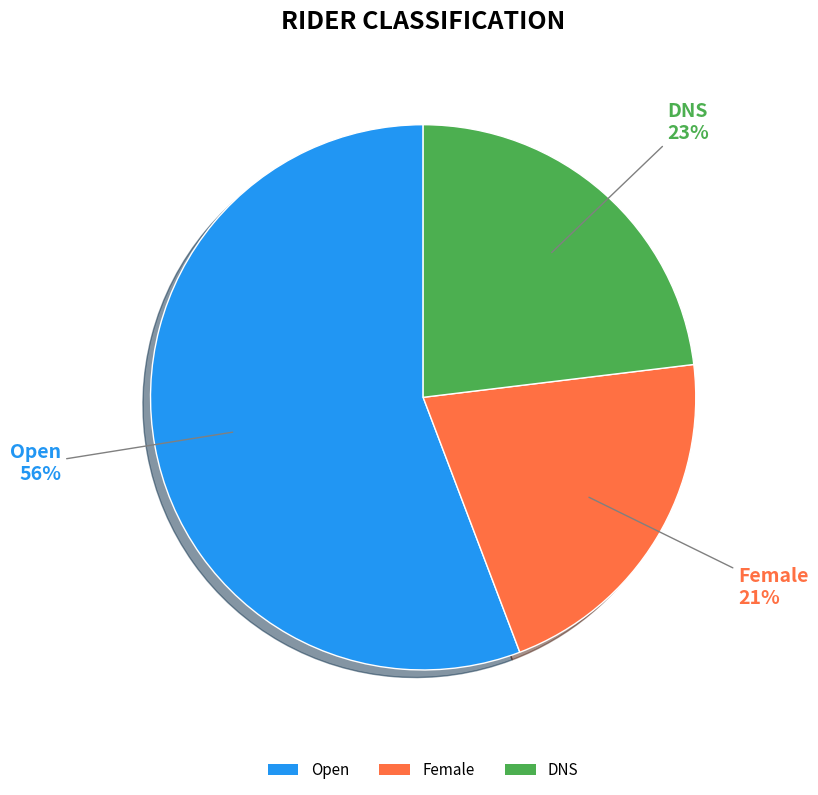

Is it true that Open is 56% of the pie?

True